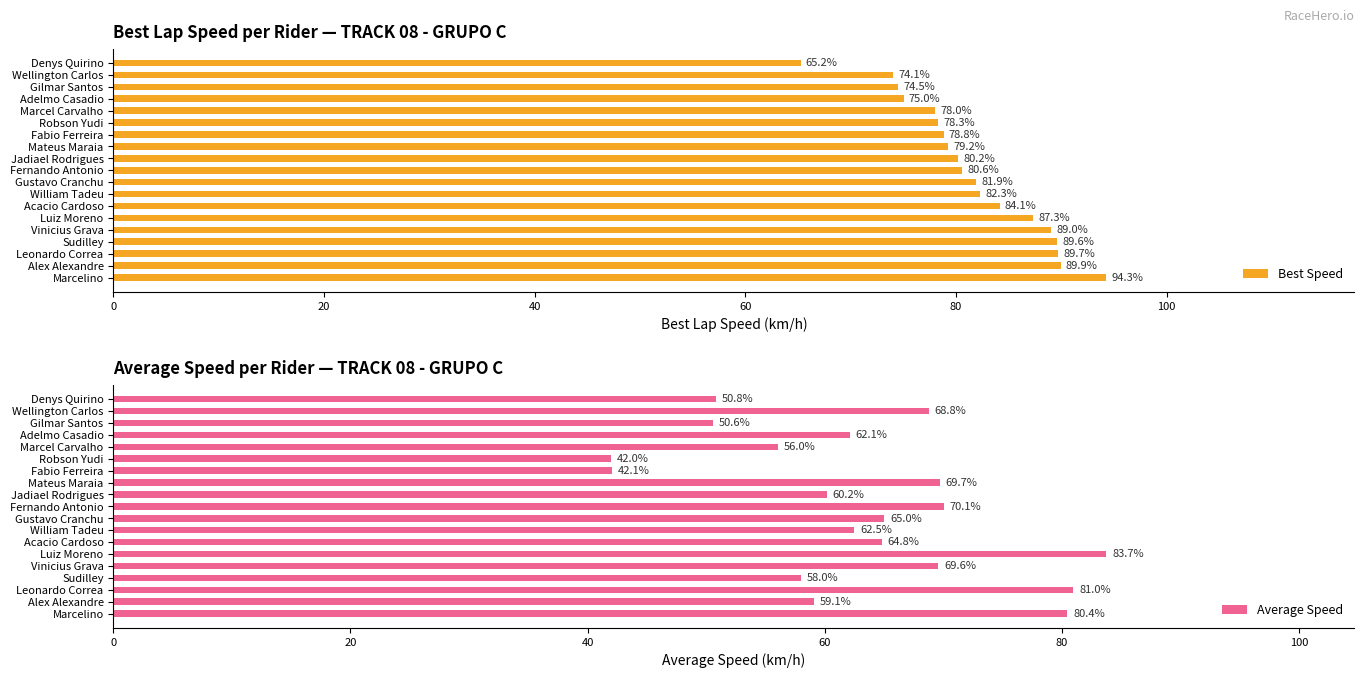

What is the difference between the maximum and minimum values in the Average Speed series?

41.8